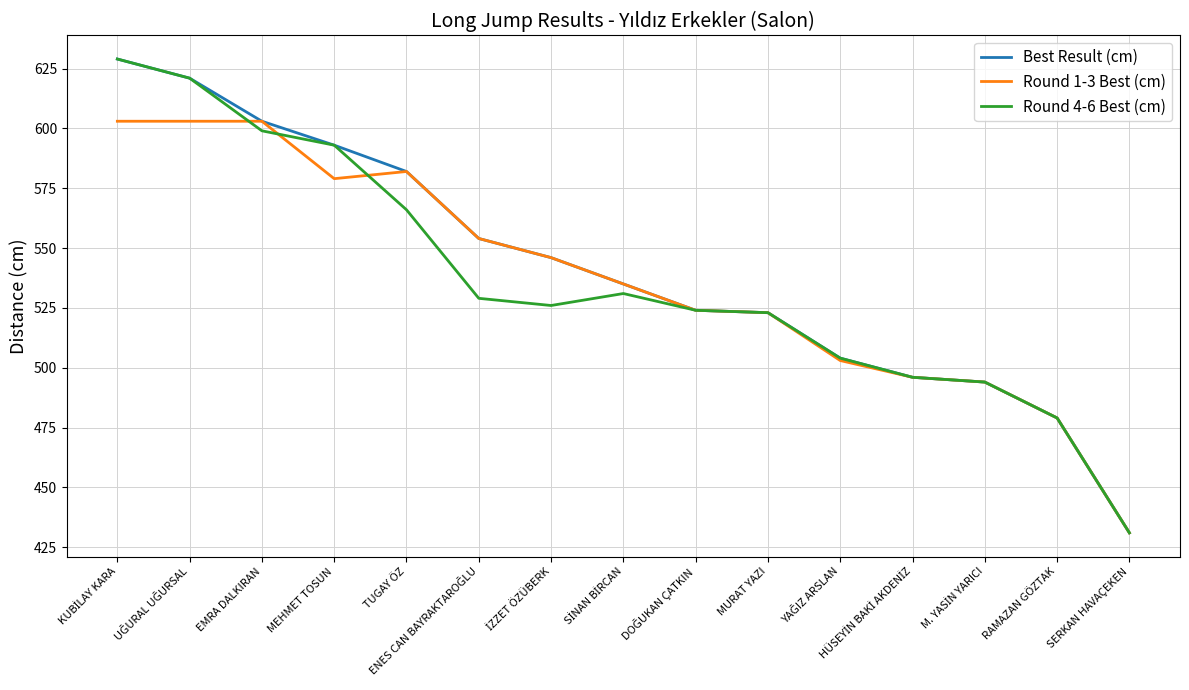

Is this an area chart (filled region under the line)?

No